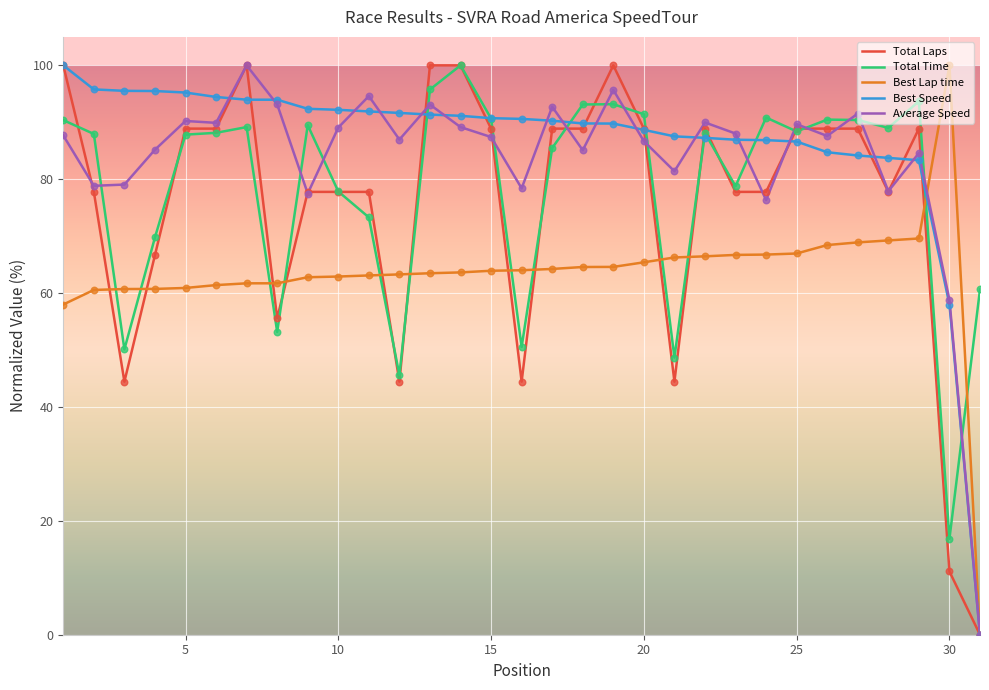

Which series has the largest total across all categories?

Best Speed